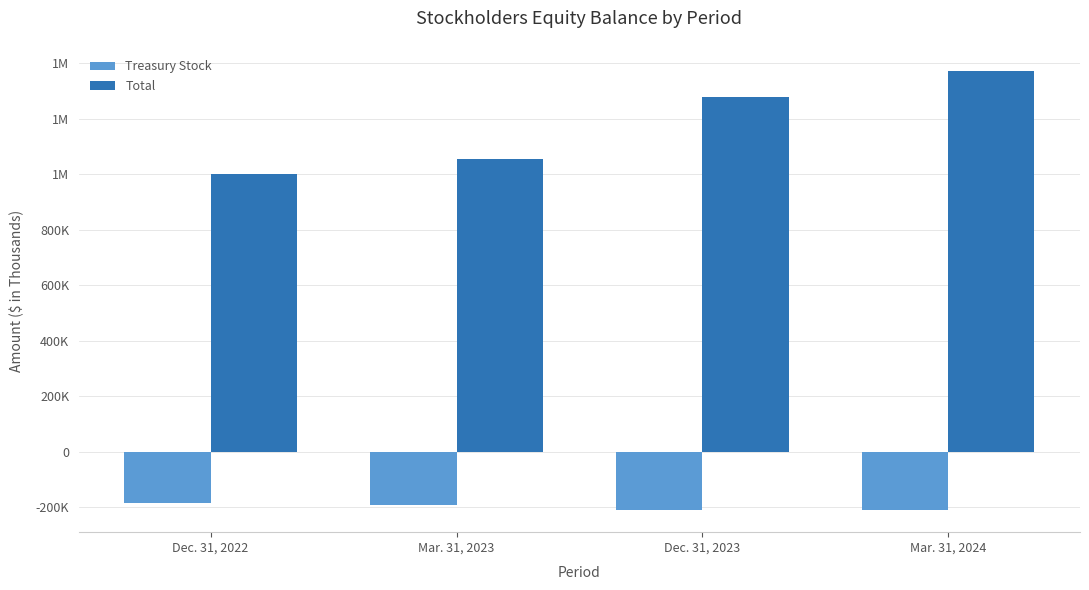

What are all the series names shown in the legend?

Treasury Stock, Total